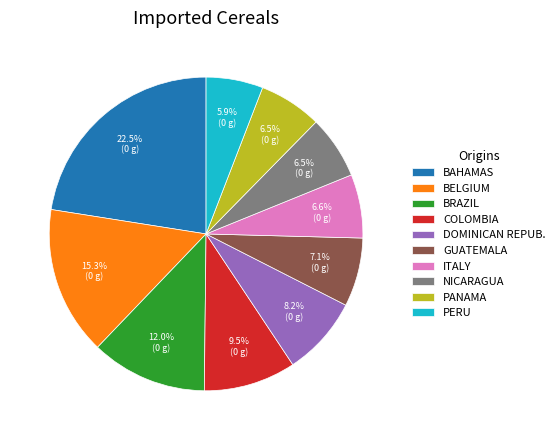

How much of the chart is everything except GUATEMALA?

92.9%